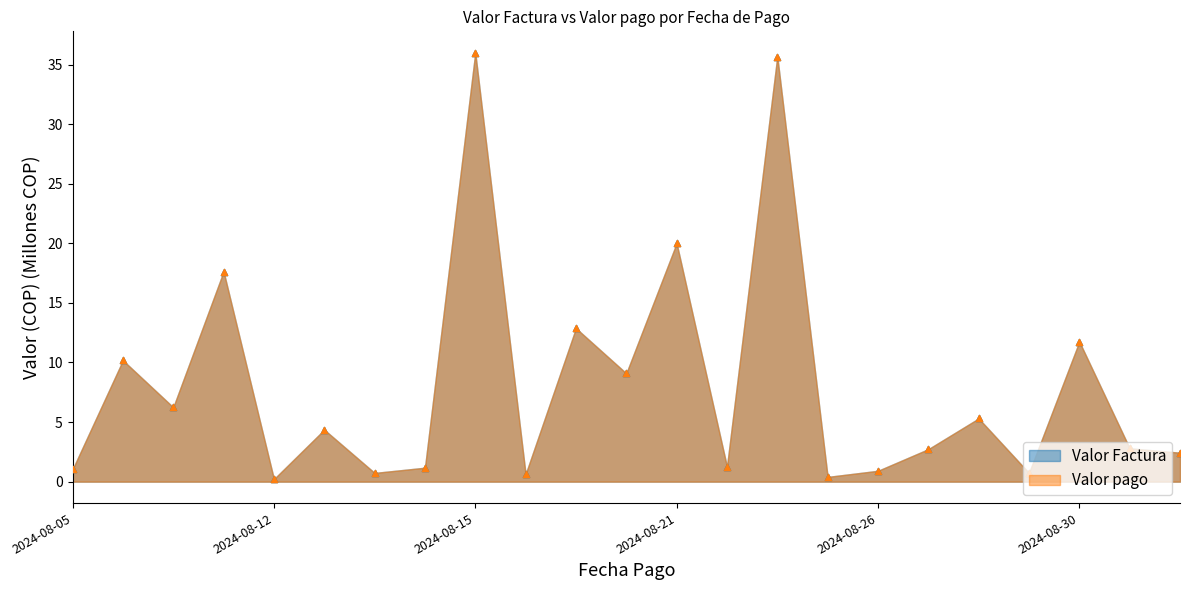

Which series contains the highest Y value?

Valor Factura